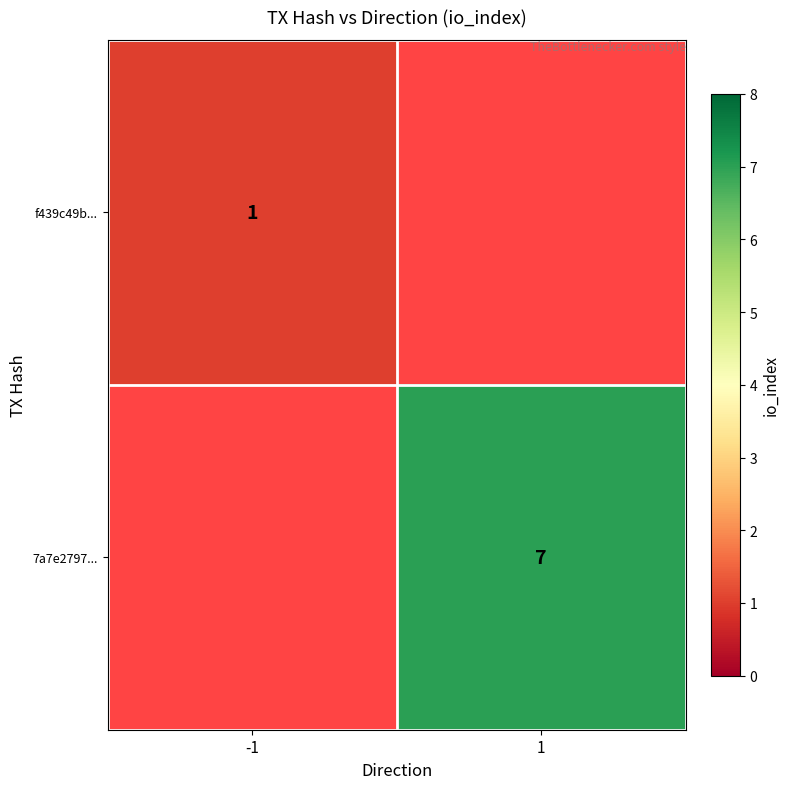

True or false: f439c49b... has a value of 1 at -1.

True